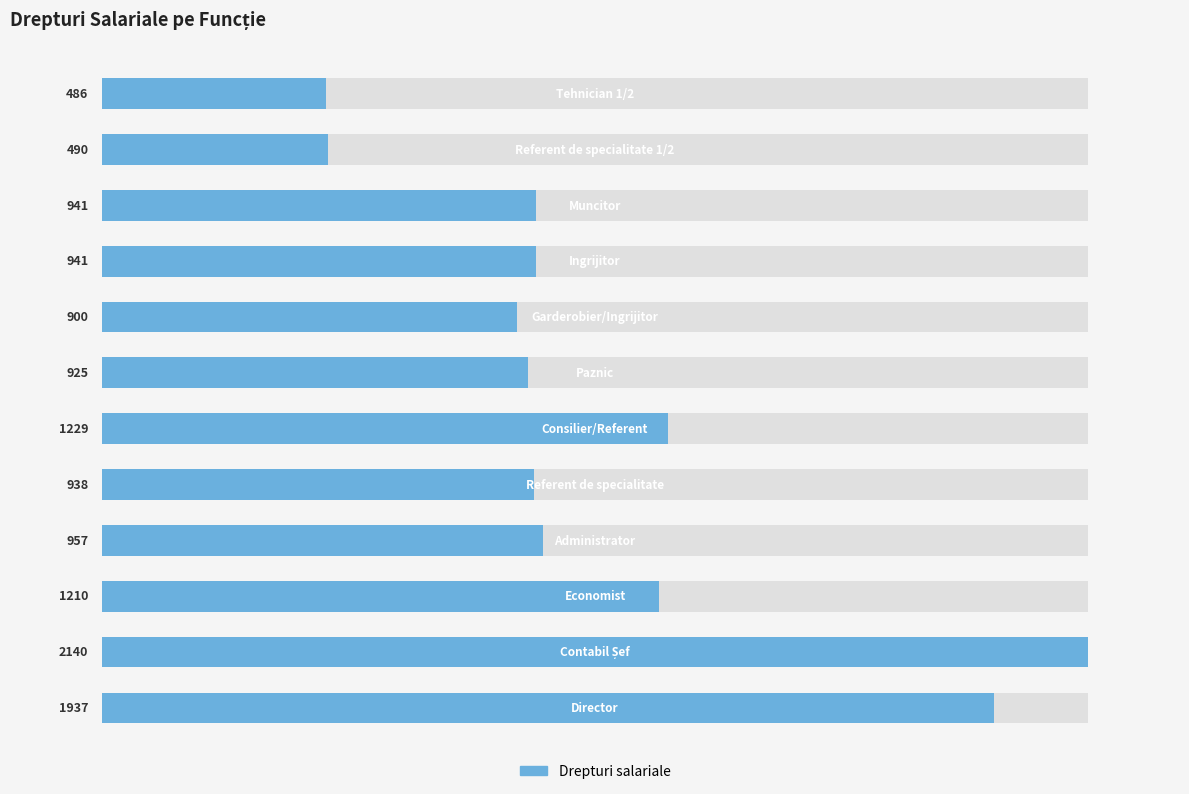

Rank the categories by value from lowest to highest.

11, 10, 7, 6, 4, 8, 9, 3, 2, 5, 0, 1